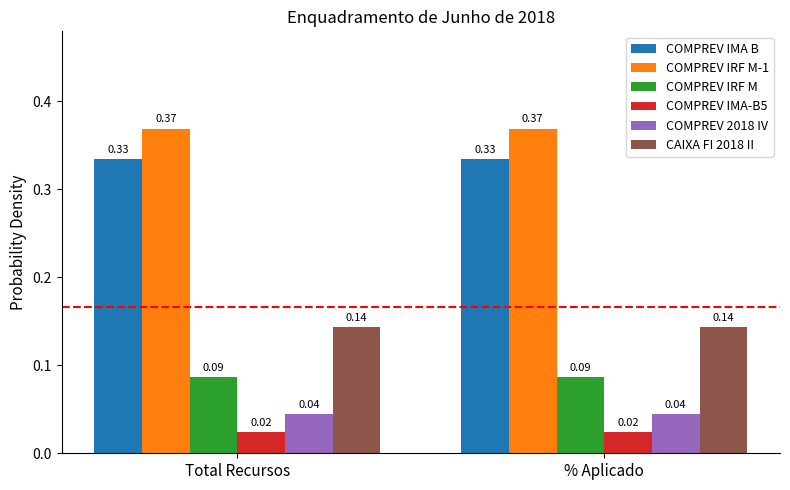

Which series has the largest total across all categories?

COMPREV IRF M-1